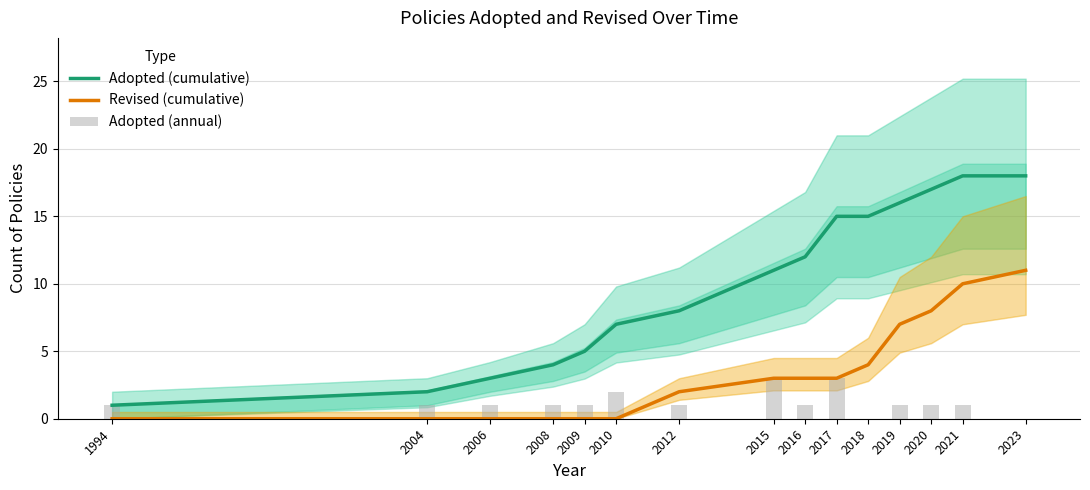

How many groups of bars are there?

15